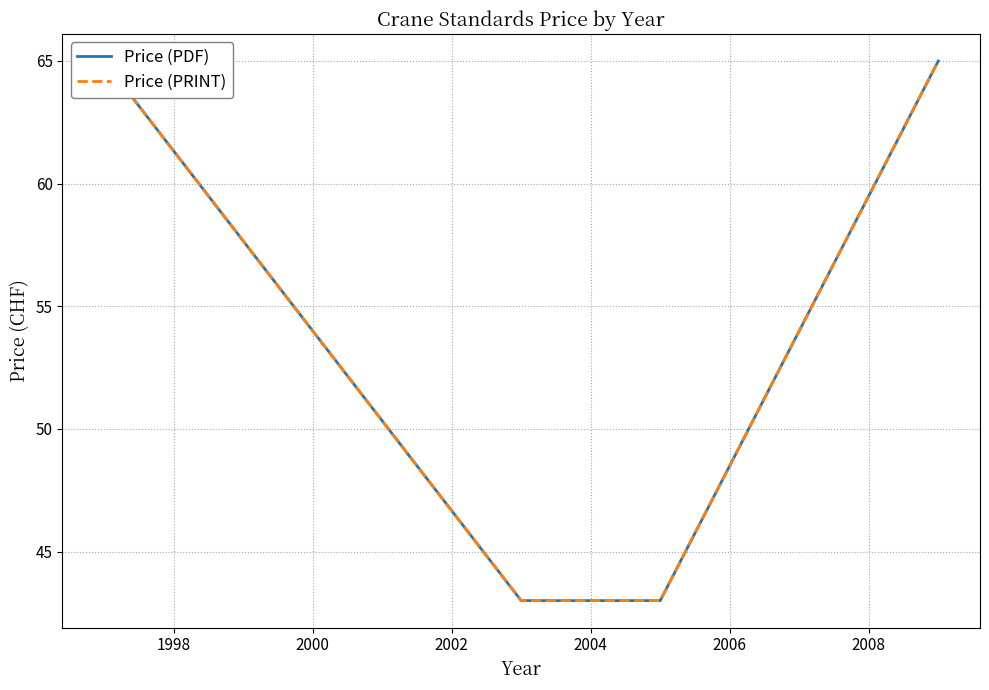

What is the difference between the maximum and minimum values in the Price (PDF) series?

22